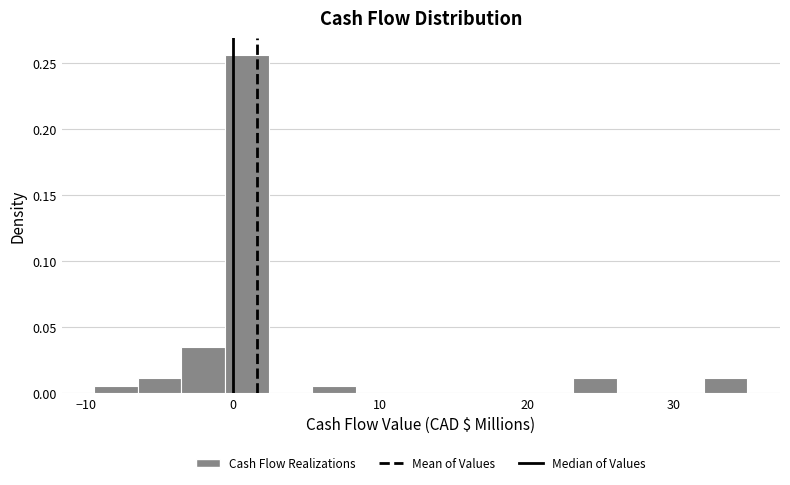

Around what value on the x-axis is the tallest bar? Give the approximate position of its centre, as read against the axis.

1